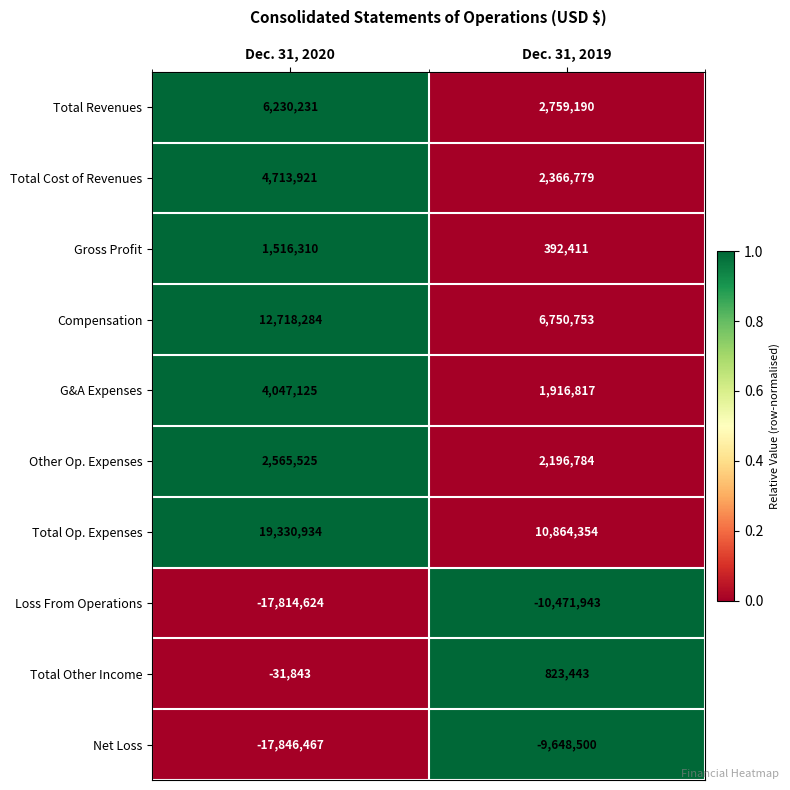

Rank the series at Dec. 31, 2020 from lowest to highest value.

Net Loss, Loss From Operations, Total Other Income, Gross Profit, Other Op. Expenses, G&A Expenses, Total Cost of Revenues, Total Revenues, Compensation, Total Op. Expenses